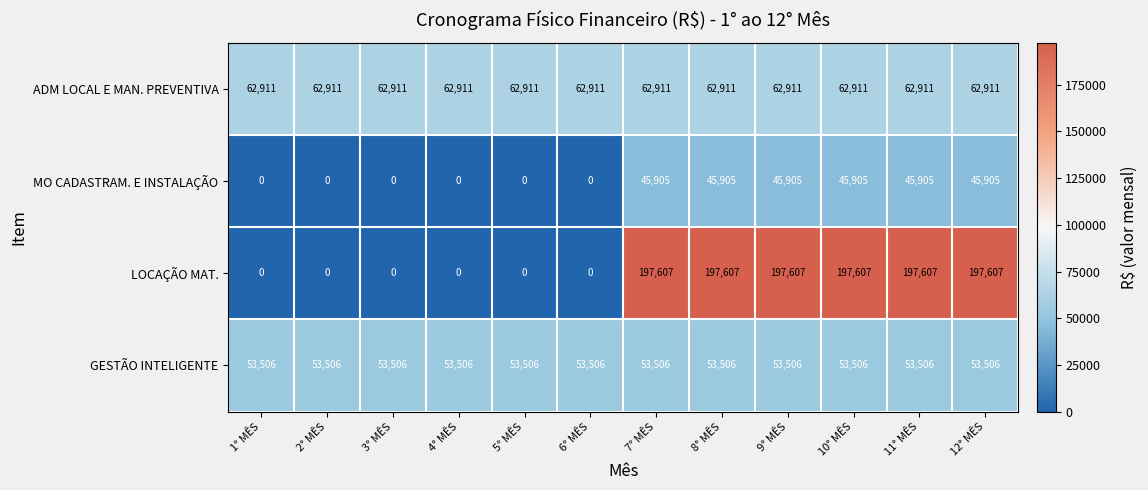

Which series has the largest total across all categories?

LOCAÇÃO MAT.